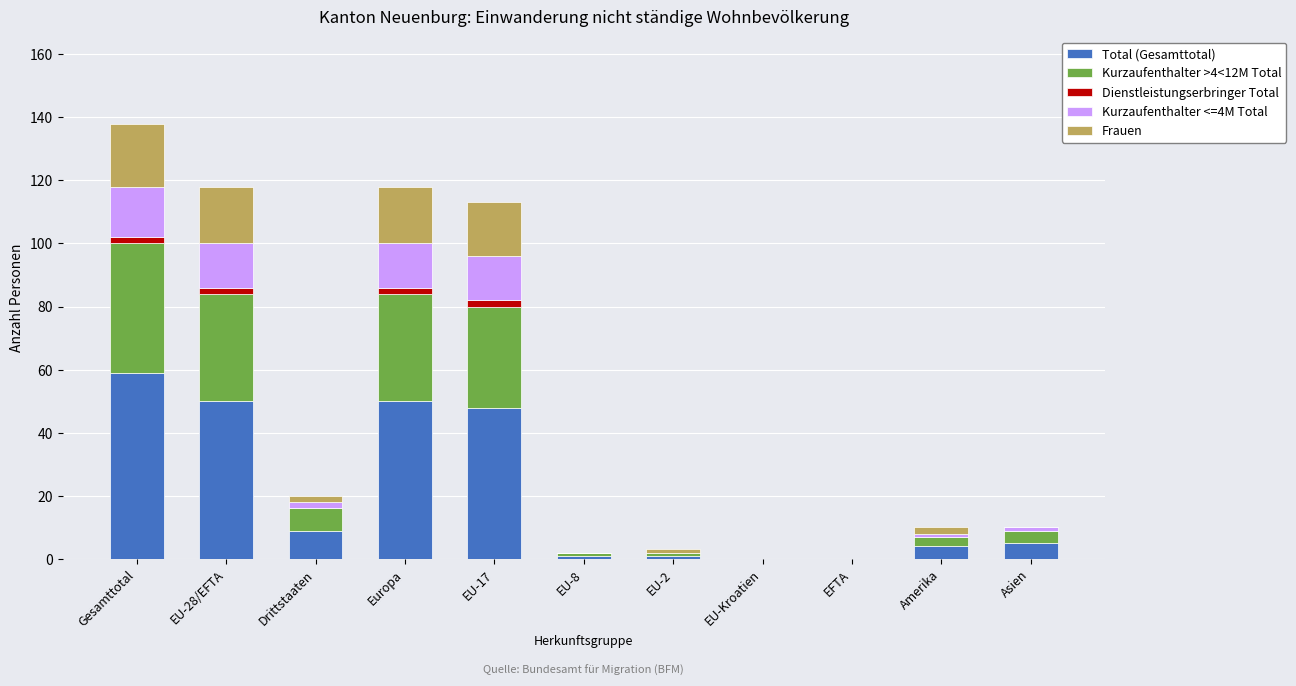

At which category is the sum across all series the highest?

Gesamttotal